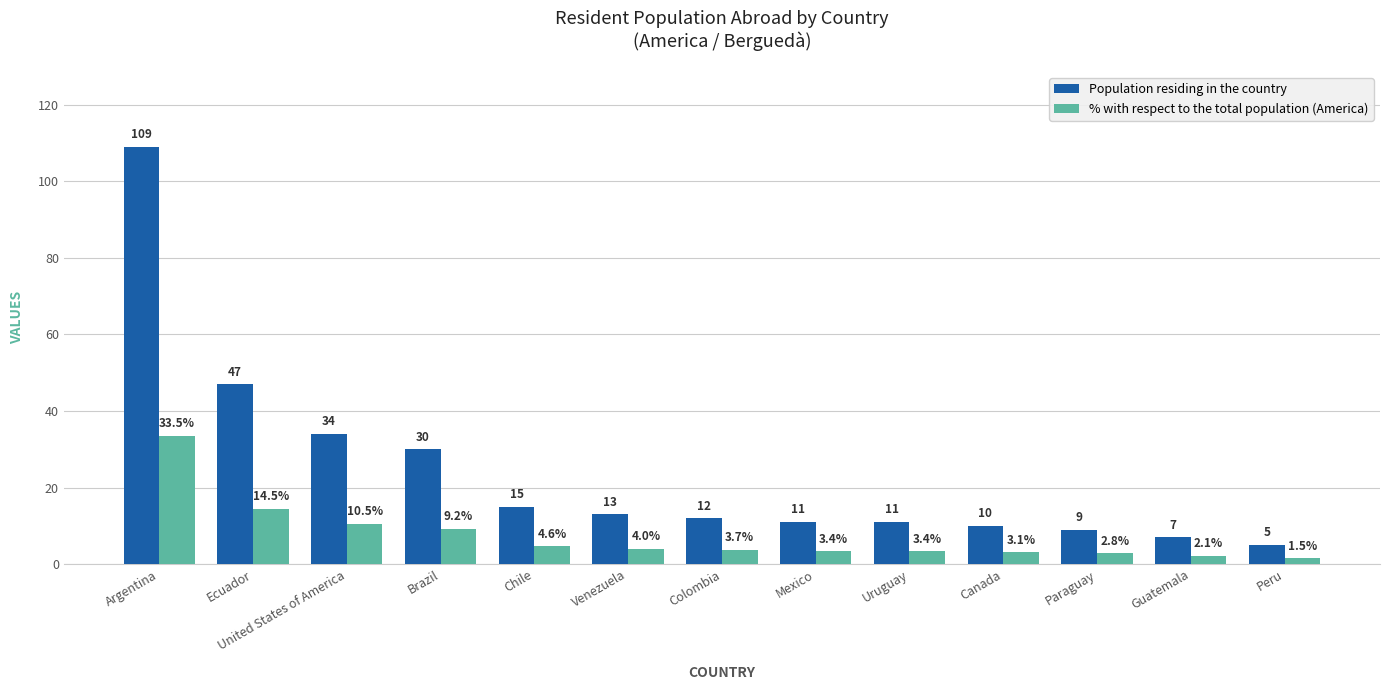

What value does the Population residing in the country series have at Brazil?

30.0